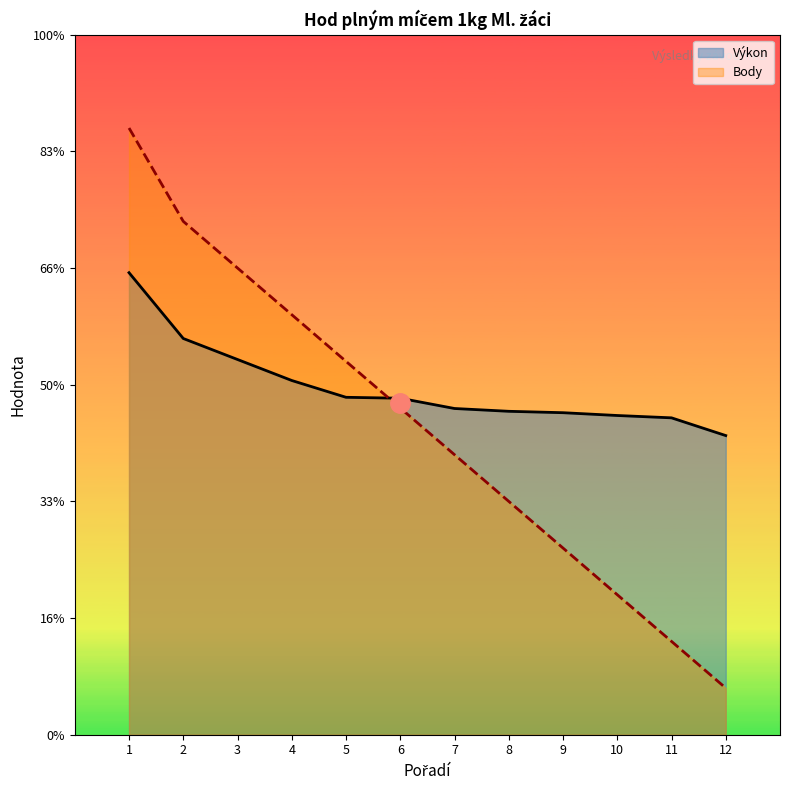

Does the chart display data point markers on the line(s)?

No